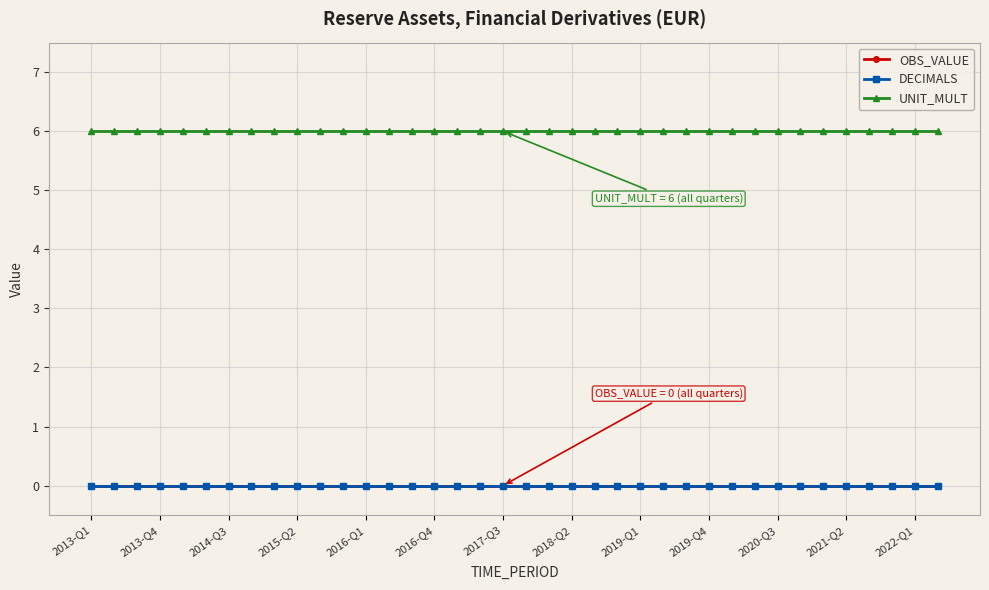

True or false: DECIMALS and UNIT_MULT cross at least once.

False